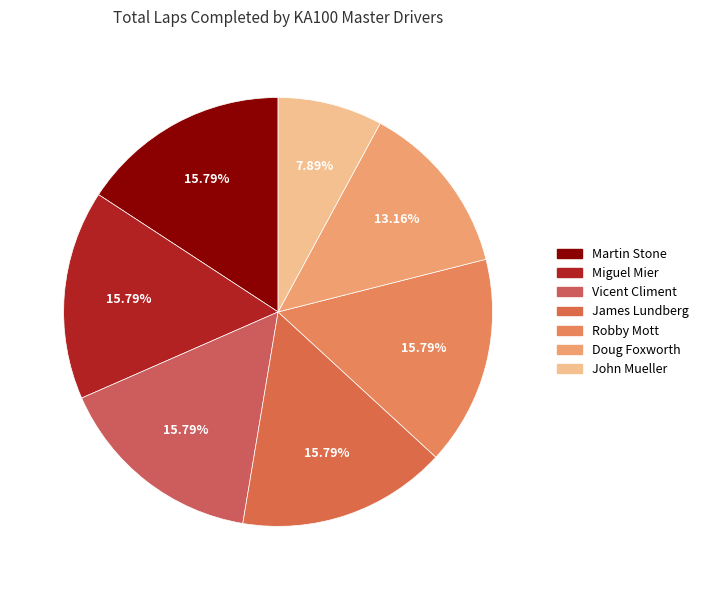

Is it true that Doug Foxworth is 7% of the pie?

False